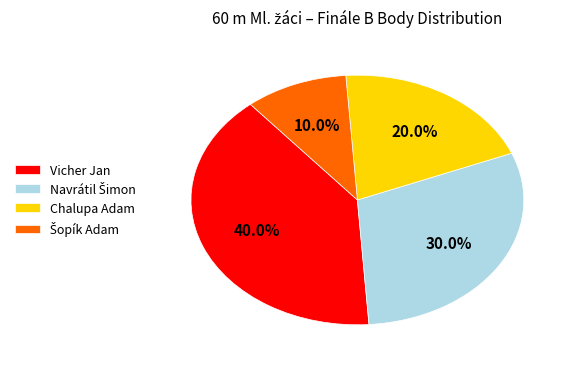

Is there any slice that represents more than half of the pie?

No